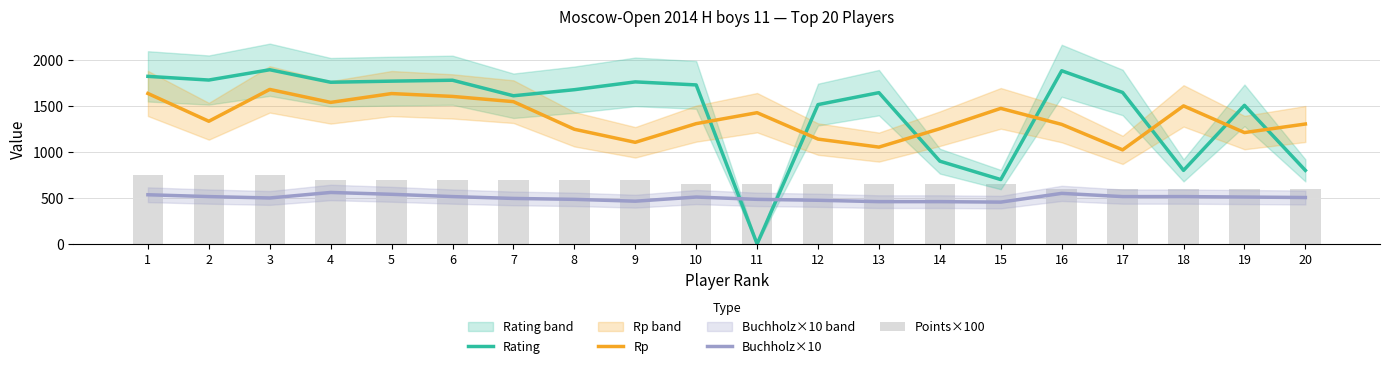

Which series has the largest total across all categories?

Rating